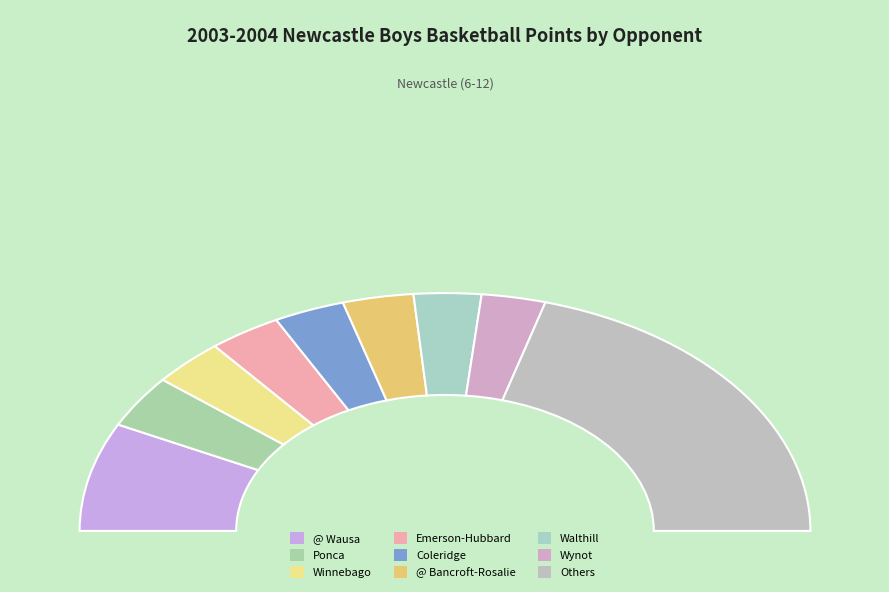

To the nearest percent, what percentage of the pie is Ponca?

7%